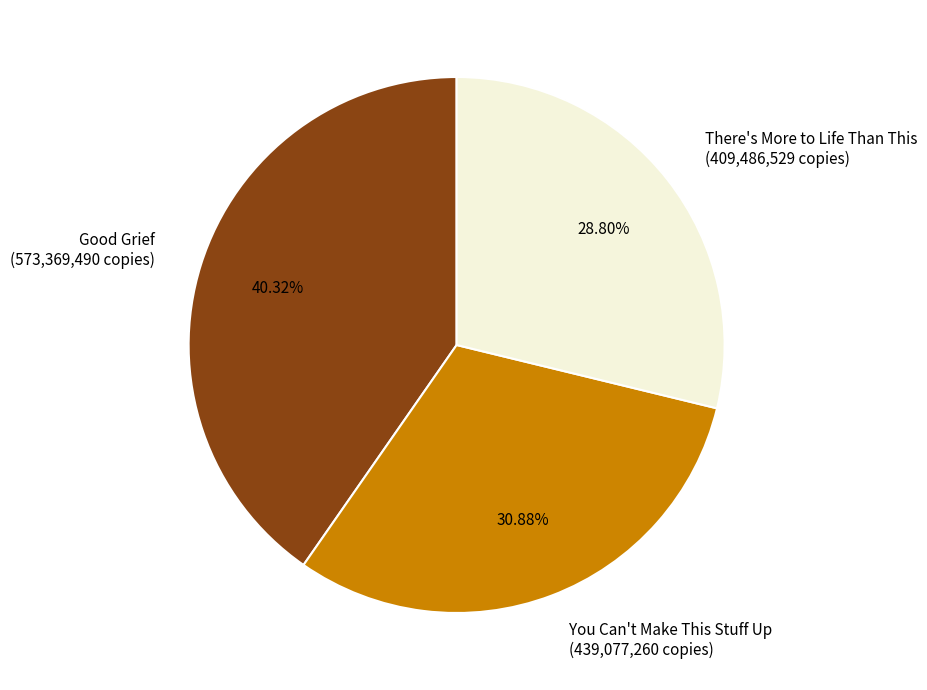

Is there a majority slice in this chart?

No